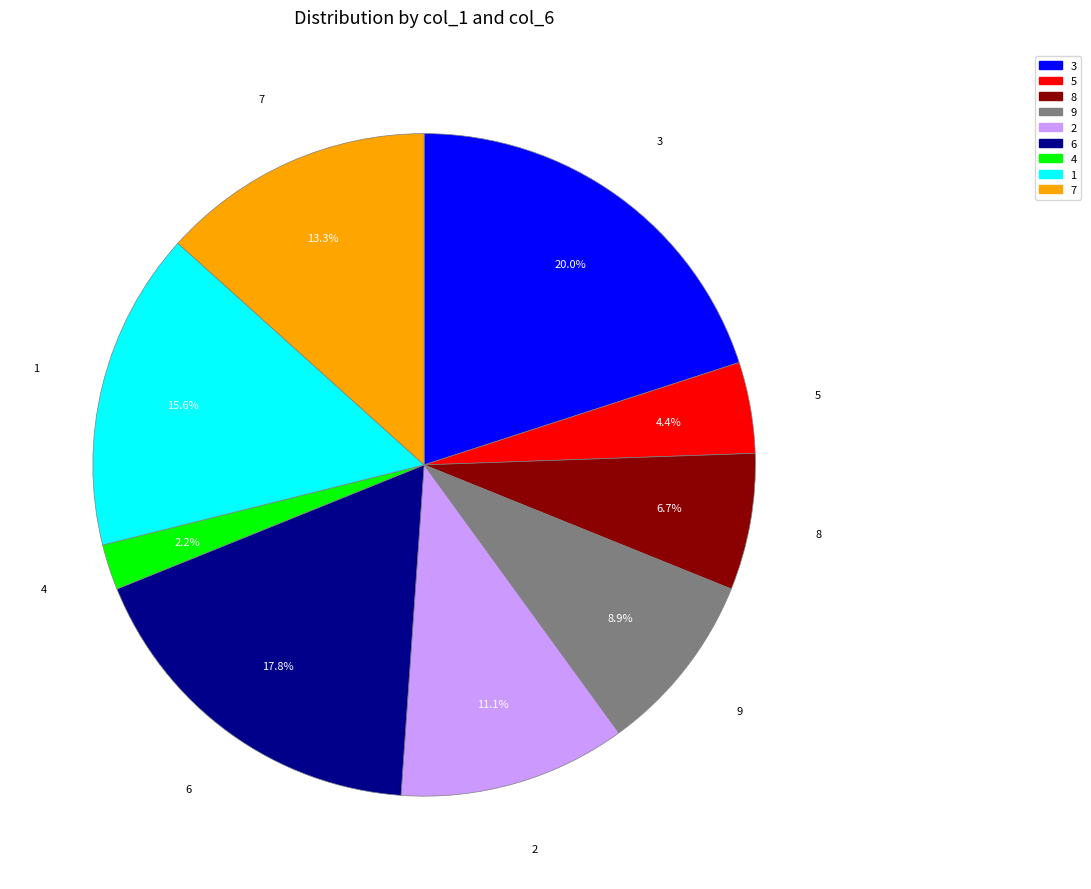

How many segments does this pie chart have?

9